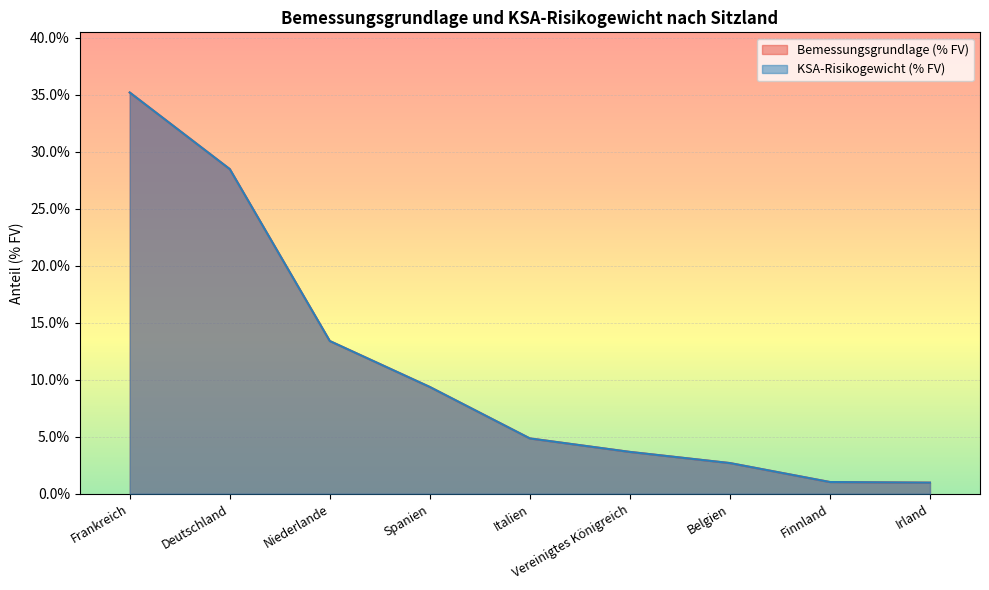

What is the total value across all series at Irland?

1.9